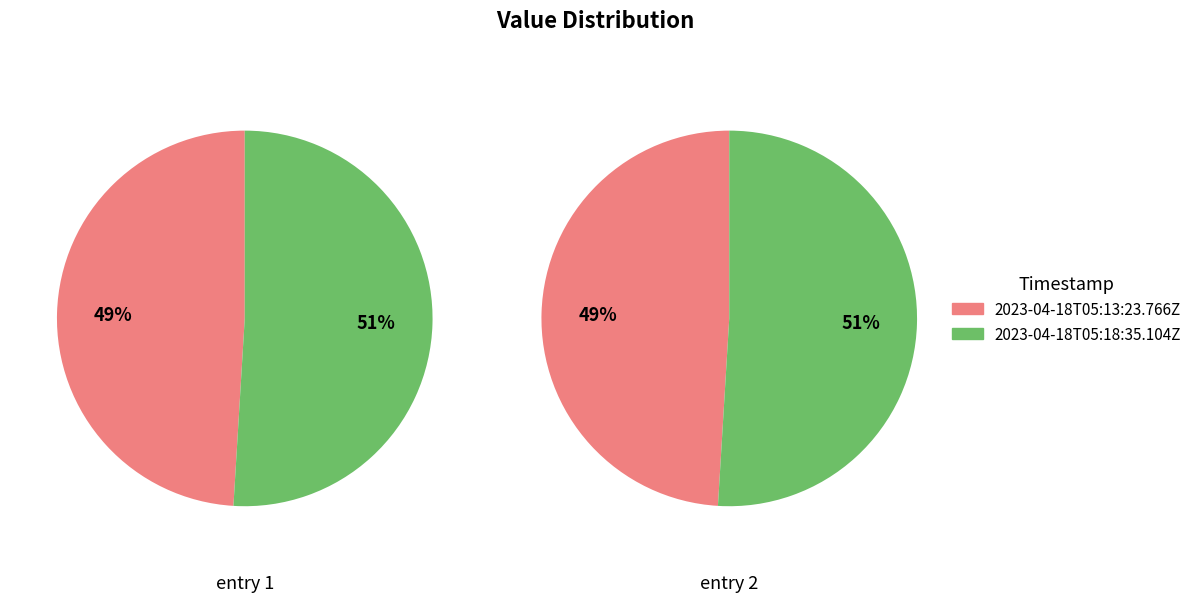

Is it true that 2023-04-18T05:13:23.766Z is 49% of the pie?

True